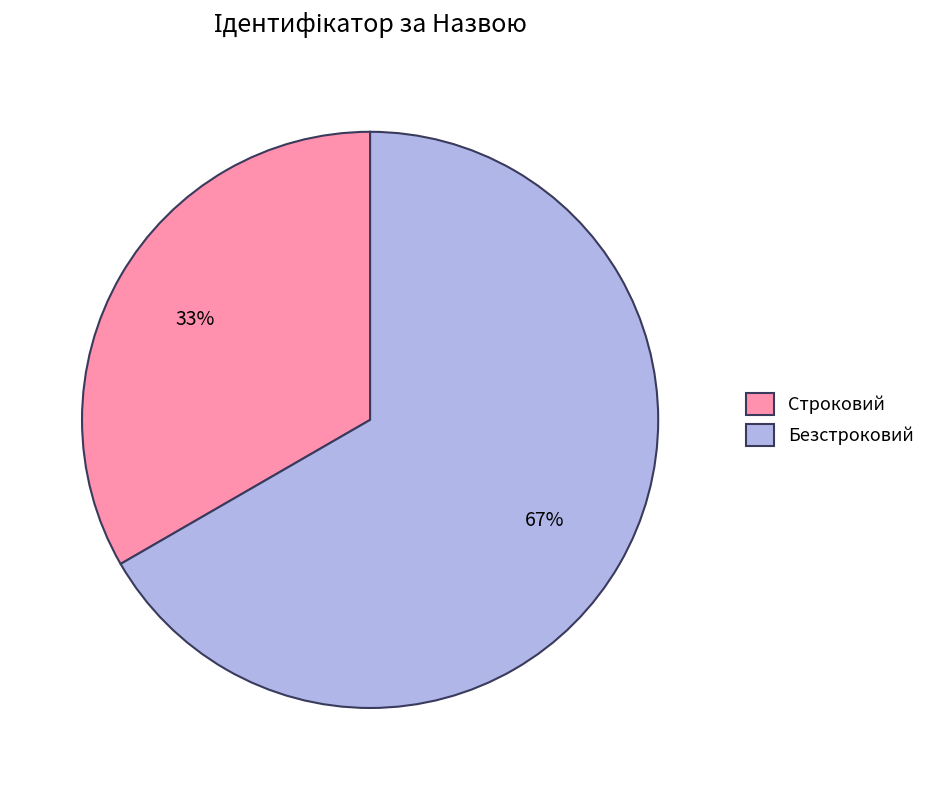

True or false: Строковий accounts for 41% of the total.

False